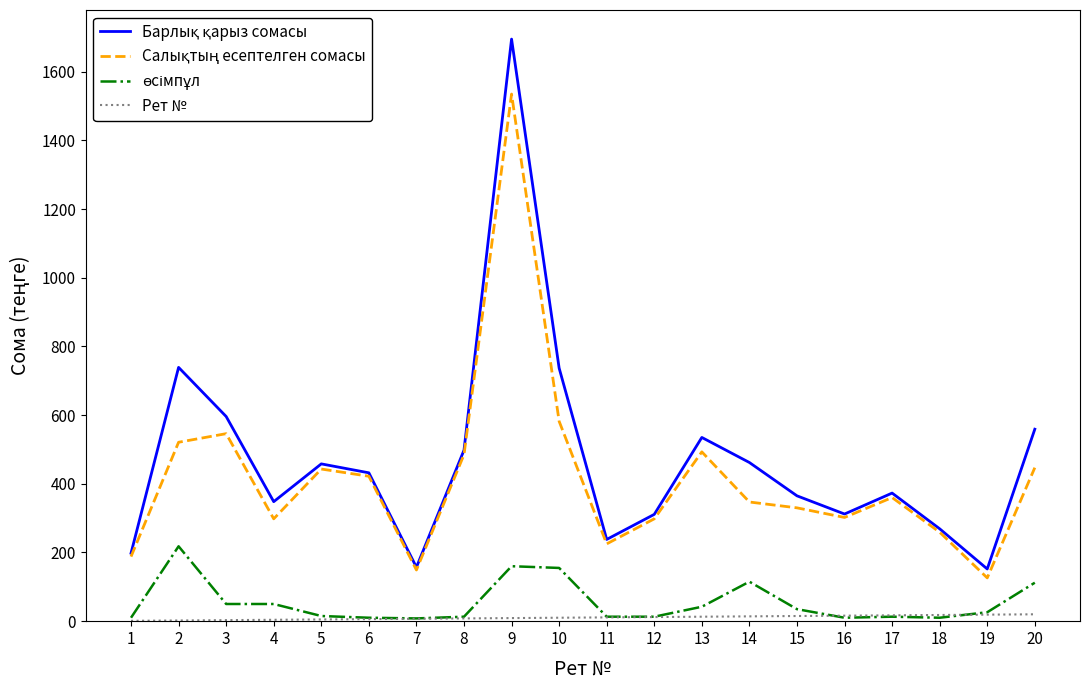

How many lines are shown in the chart?

4